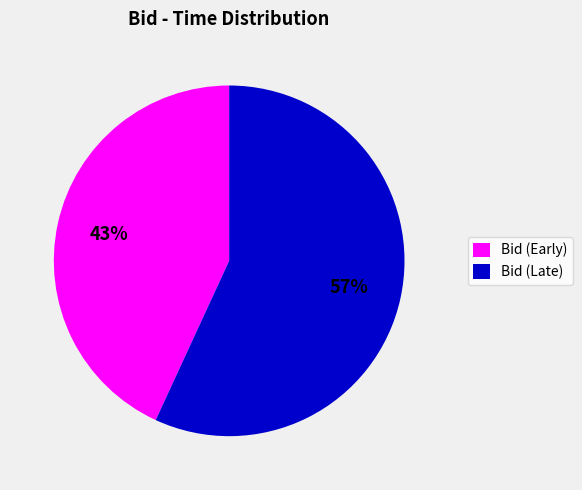

Is there any slice that represents more than half of the pie?

Yes